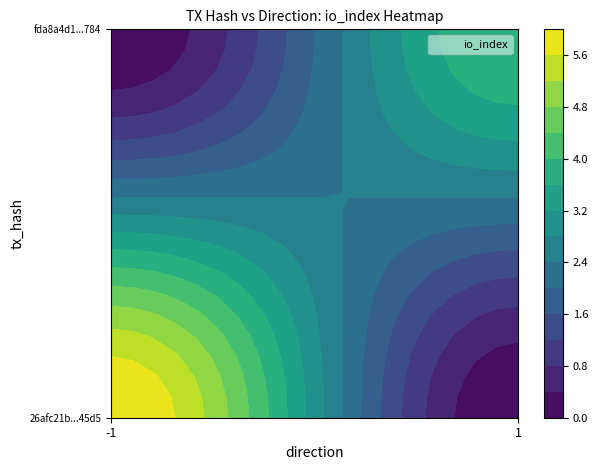

Is the value of fda8a4d1b1f3f2e2a361f6b1760e74e469ff784 at direction greater than the value of 26afc21b1f3985361140141d212e00df61945d5 at direction?

Yes